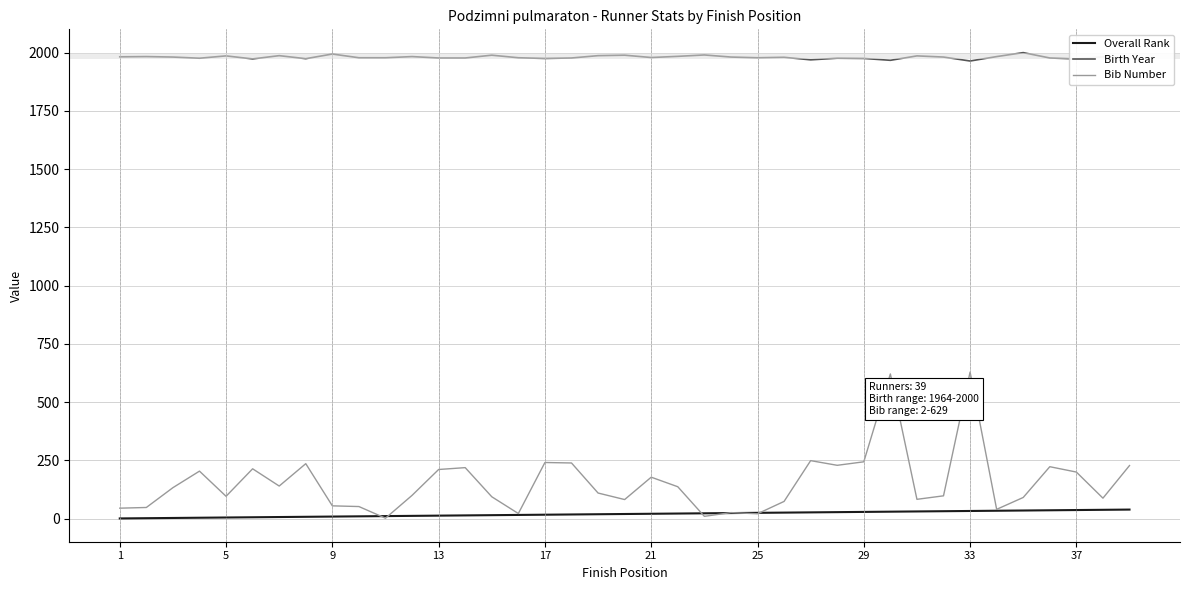

Which series has the largest total across all categories?

Birth Year